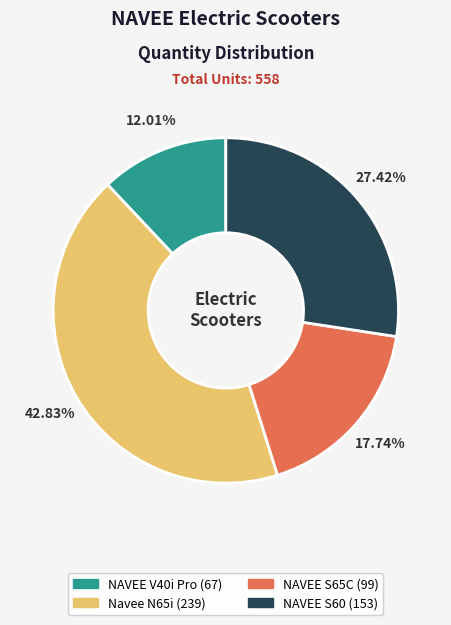

Is there any slice that represents more than half of the pie?

No